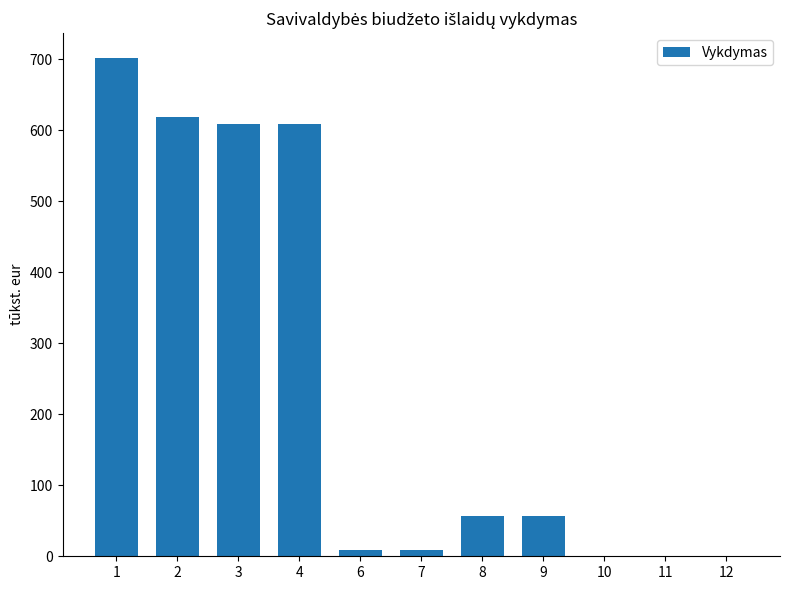

What is the sum of the values at 2 and 1?

1319.9